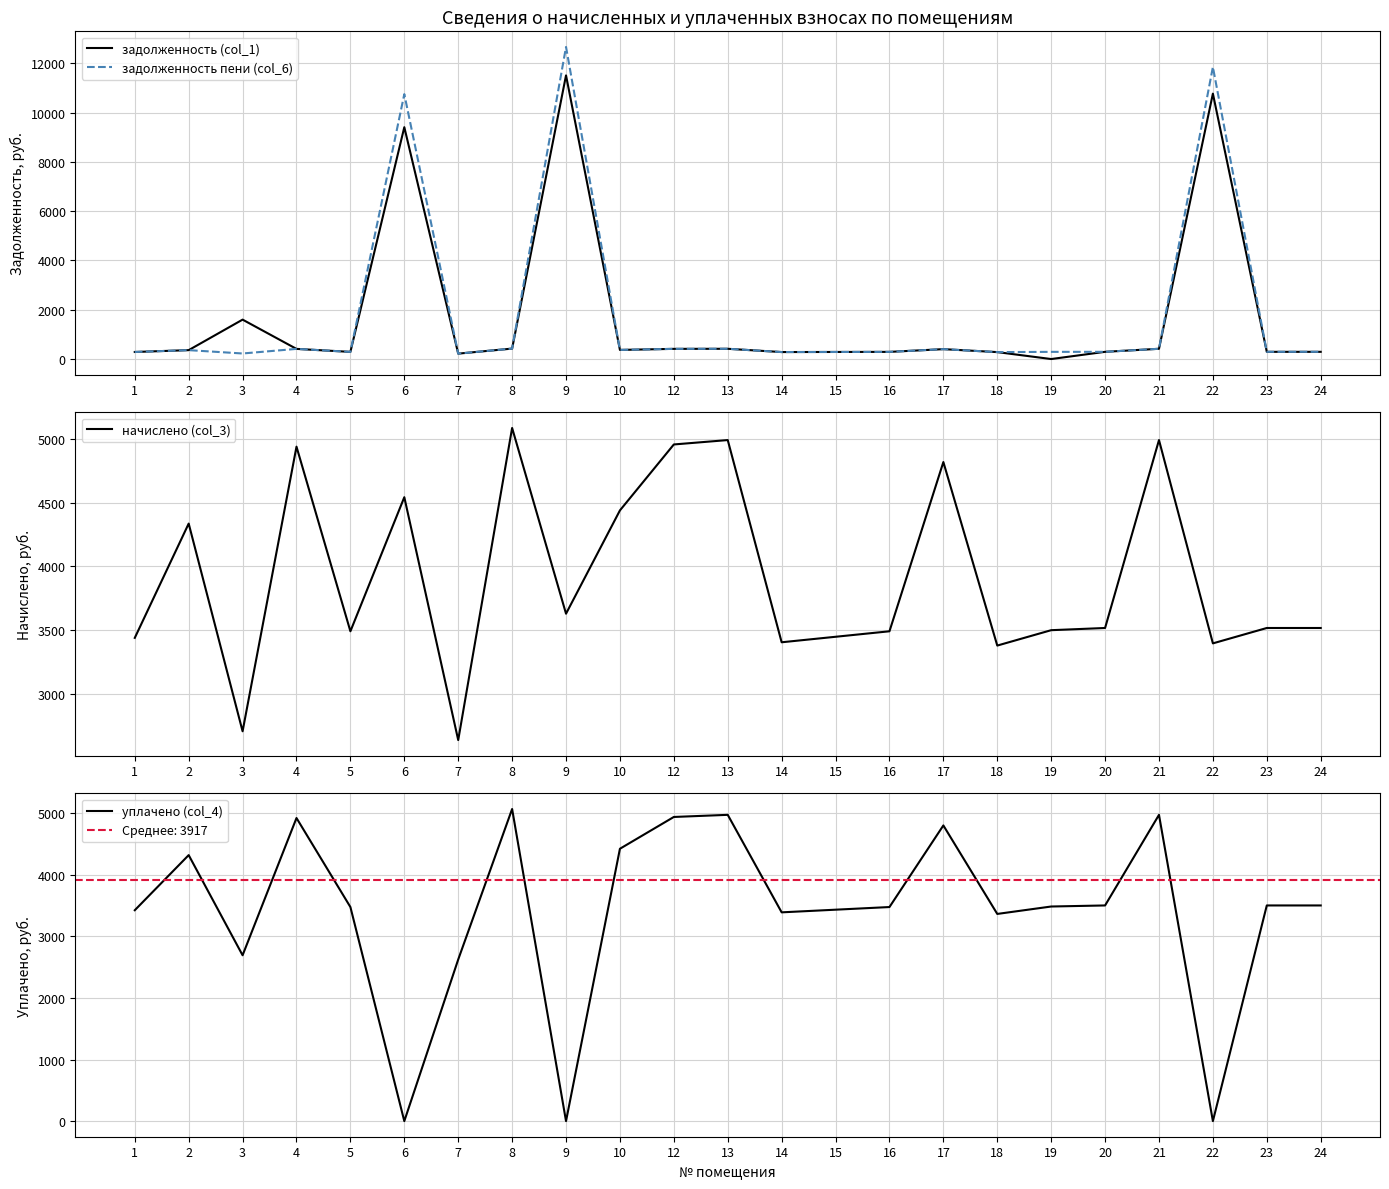

Which series changed the most between 4 and 7?

начислено (col_3)